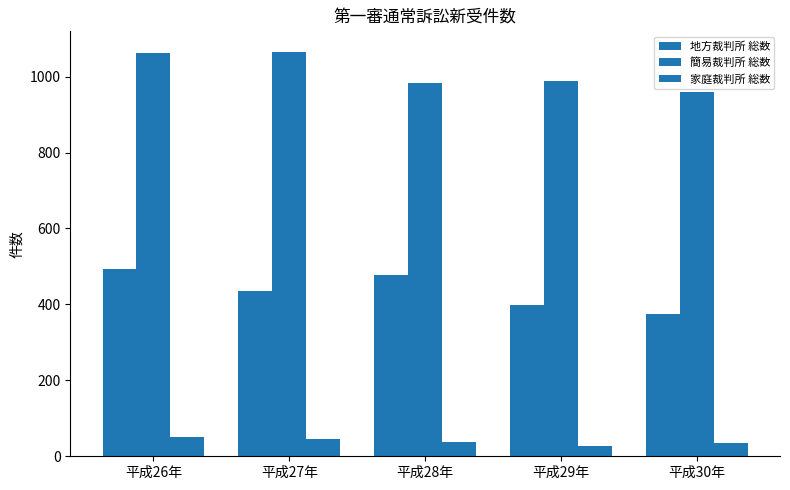

How many categories are shown in the chart?

5